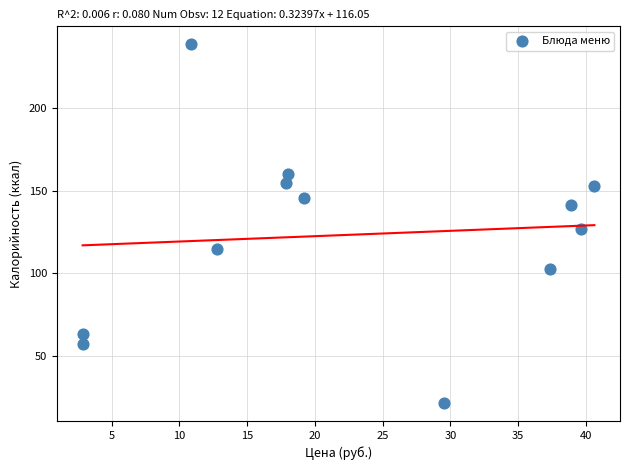

What Y value in the scatter plot is closest to 130?

127.1